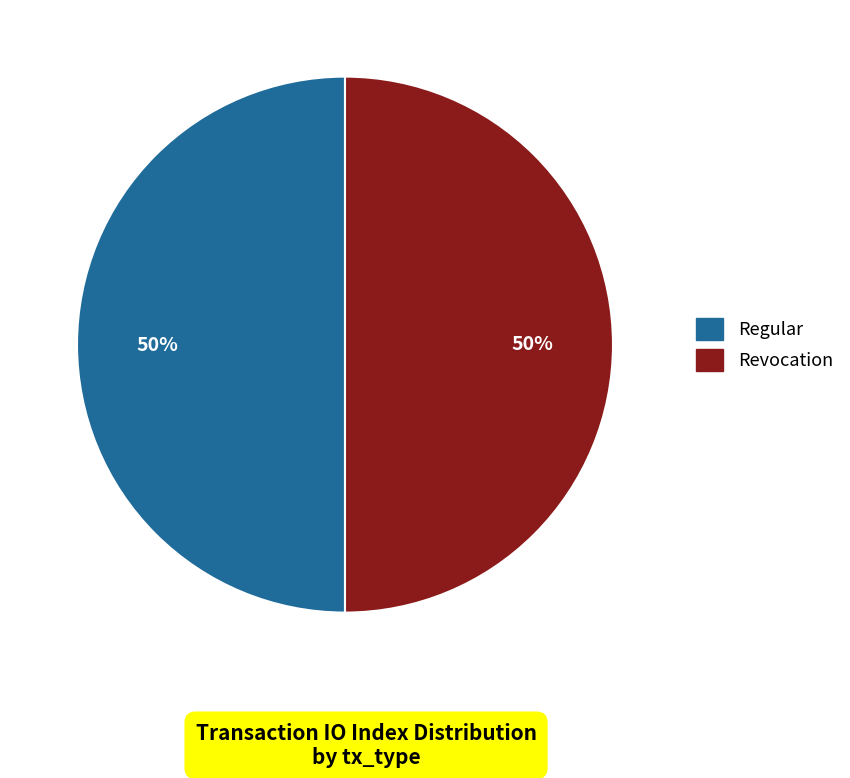

To the nearest percent, what is the average slice percentage?

50%